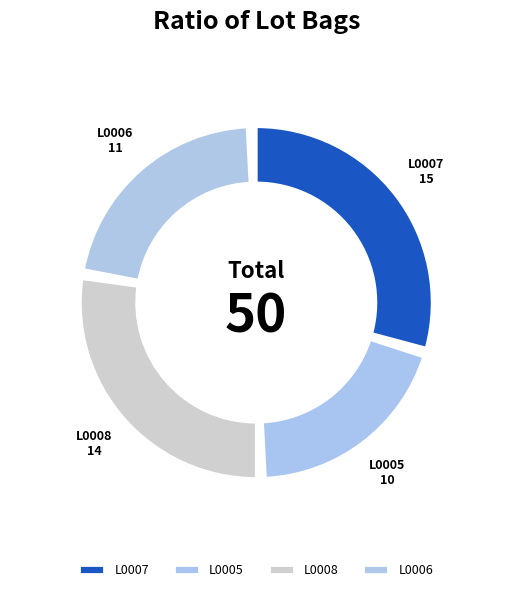

Count the number of slices in the pie.

4